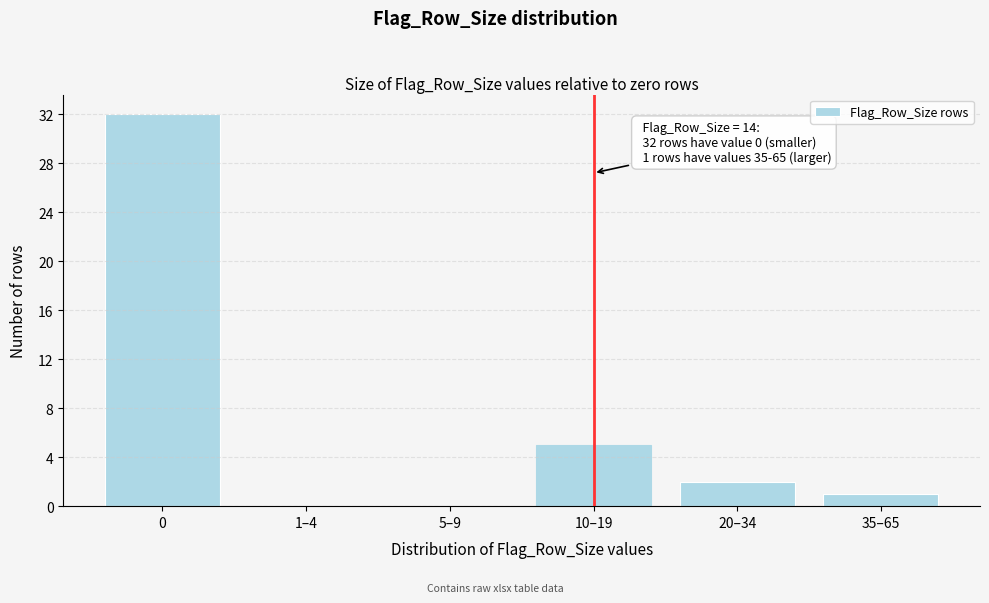

Reading left to right, extract all data points from this chart.

0=32	1–4=0	5–9=0	10–19=5	20–34=2	35–65=1